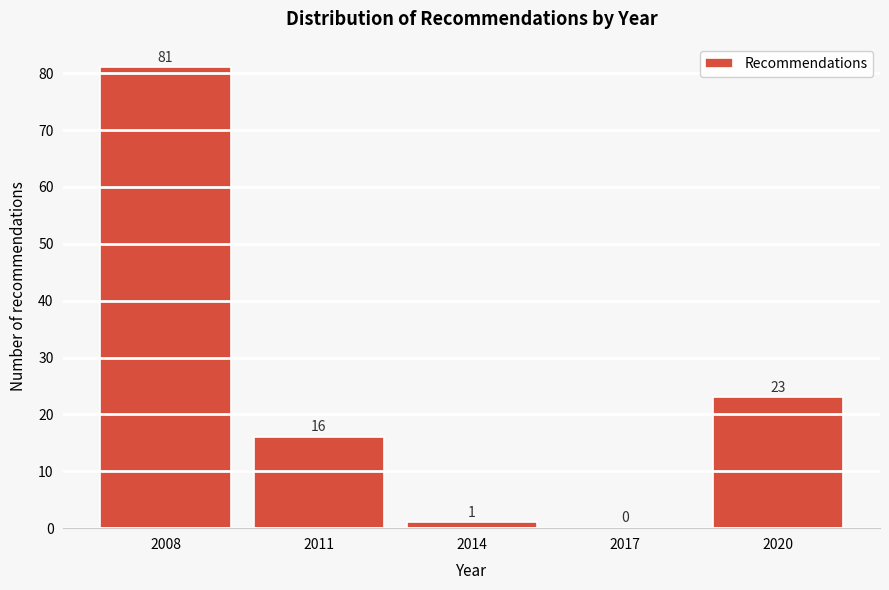

Reading left to right, what are all the values shown in this chart?

2008=81	2011=16	2014=1	2017=0	2020=23